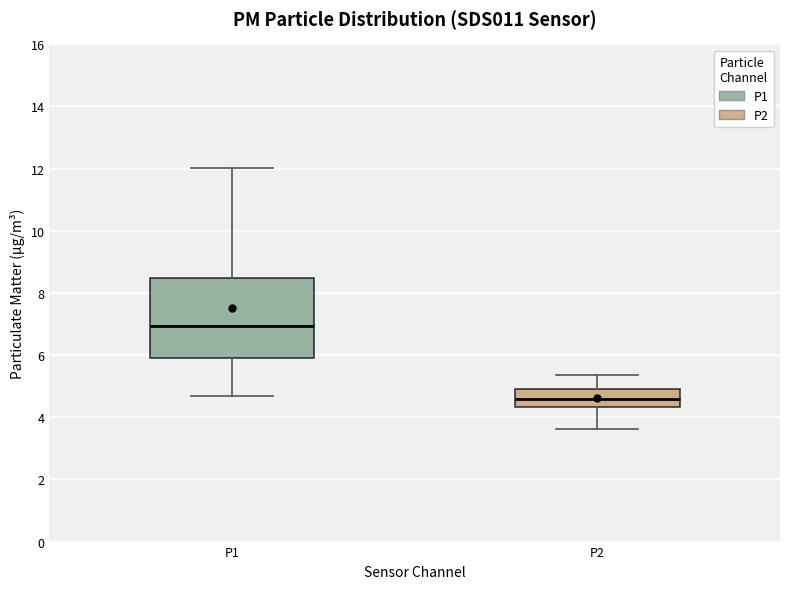

Which box's median line is the lowest?

P2